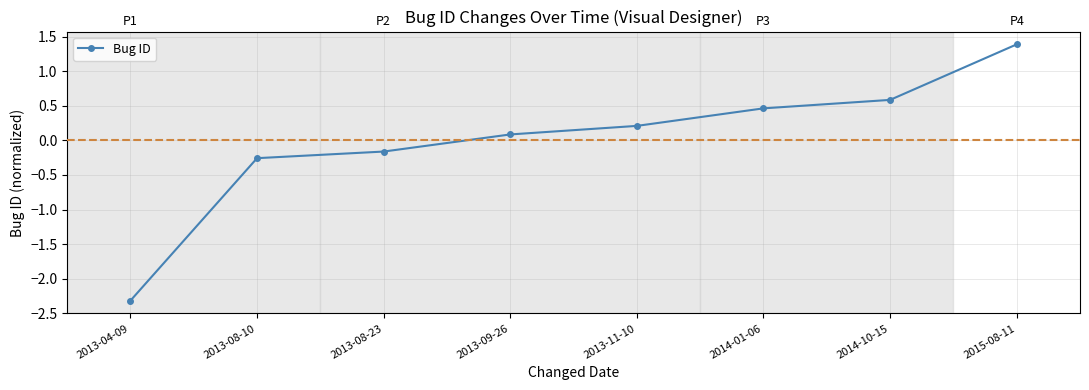

How many positive values are there?

5